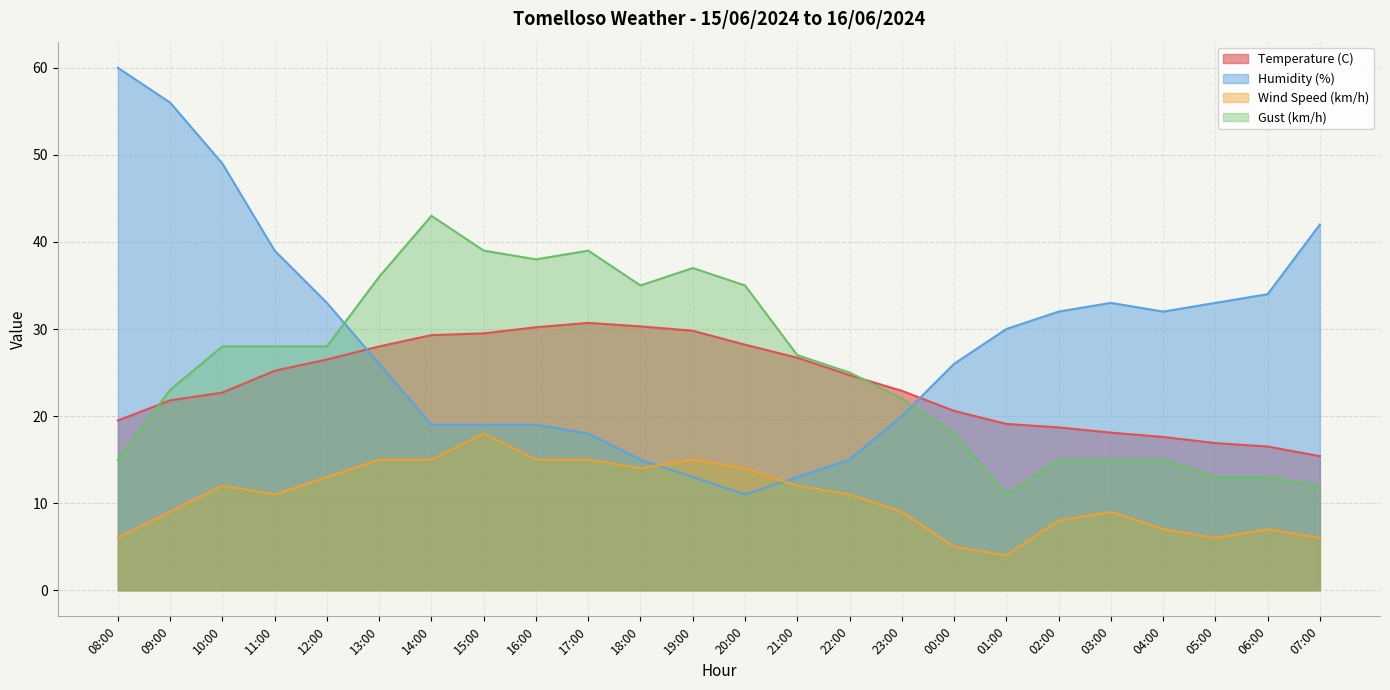

Which series has the widest spread of values?

Humidity (%)